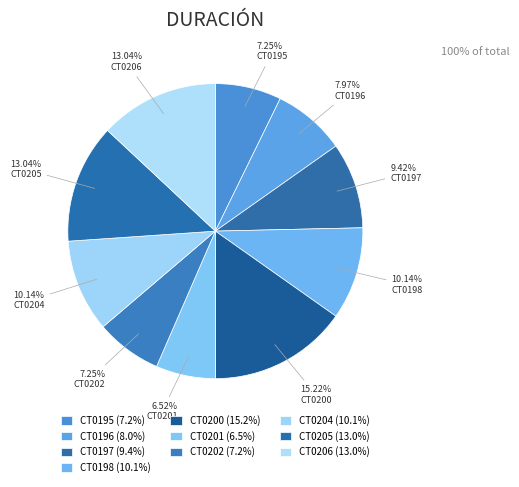

What percentage is the CT0195 slice, to the nearest percent?

7%